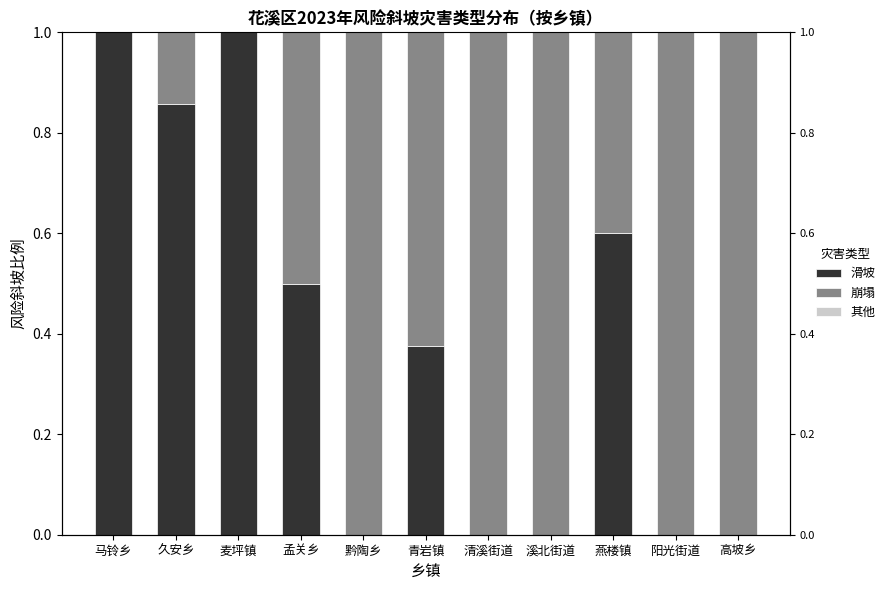

What is the total value across all series at 麦坪镇?

1.0